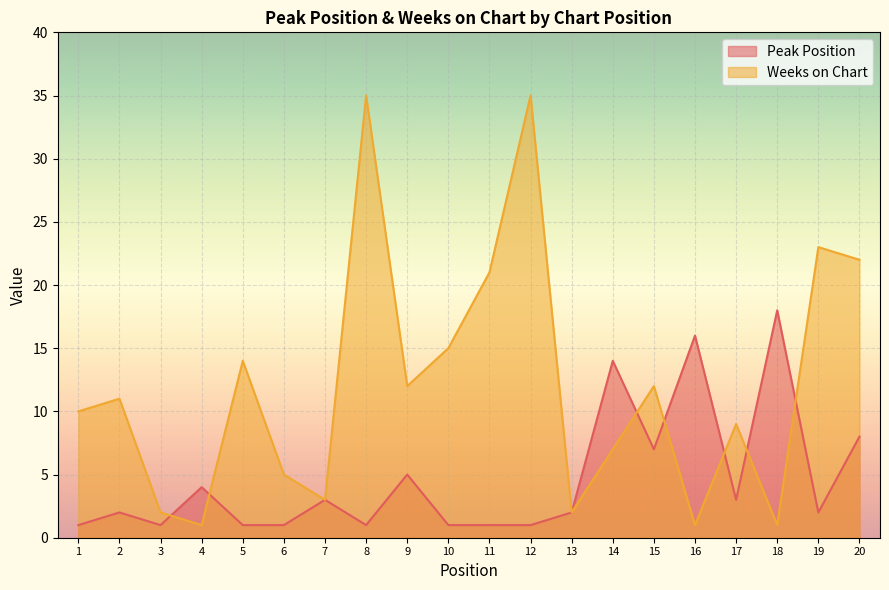

What is the sum of all Peak Position values?

92